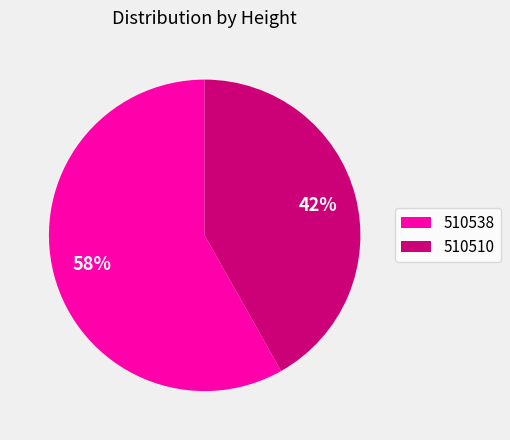

True or false: 510510 accounts for 42% of the total.

True